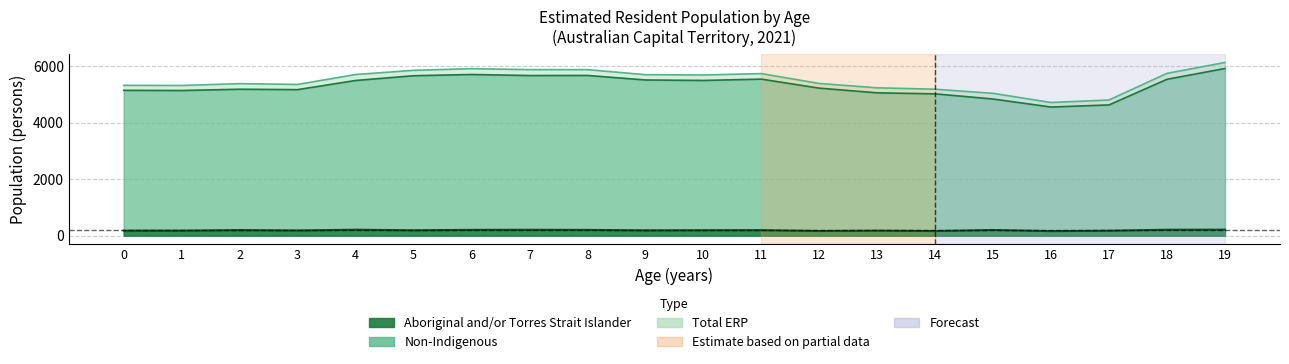

List the series in order of their peak value, highest first.

Total ERP, Non-Indigenous, Aboriginal and/or Torres Strait Islander